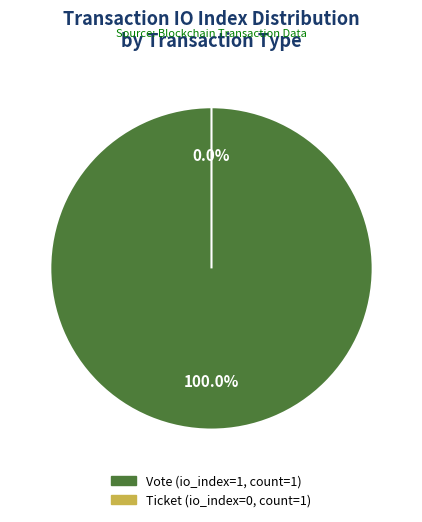

How many segments does this pie chart have?

2